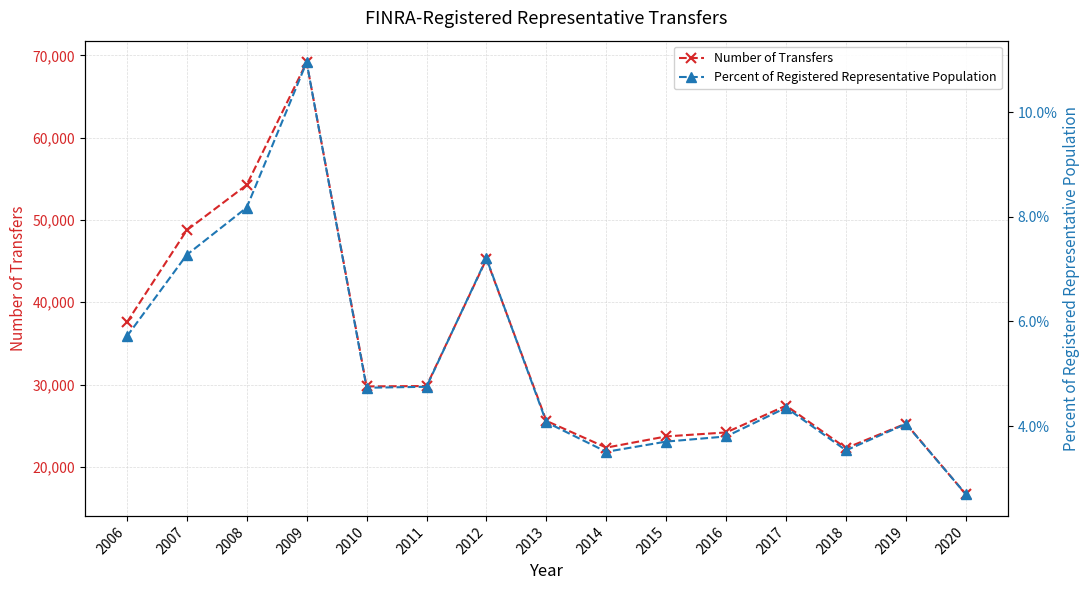

At which category does Percent of Registered Representative Population reach its first local peak?

2009